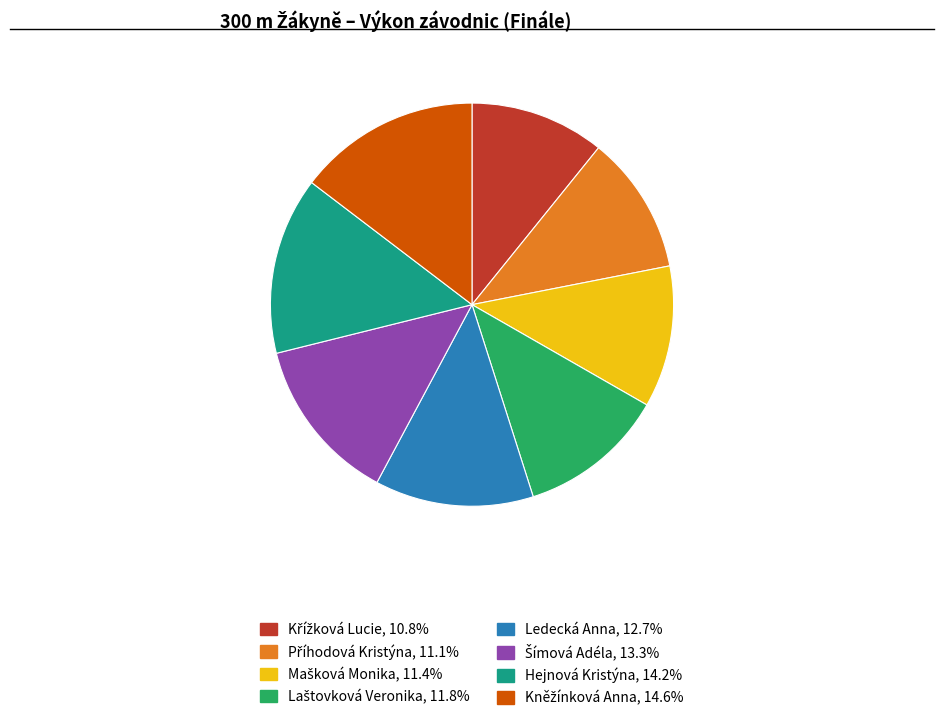

Is there any slice that represents more than half of the pie?

No